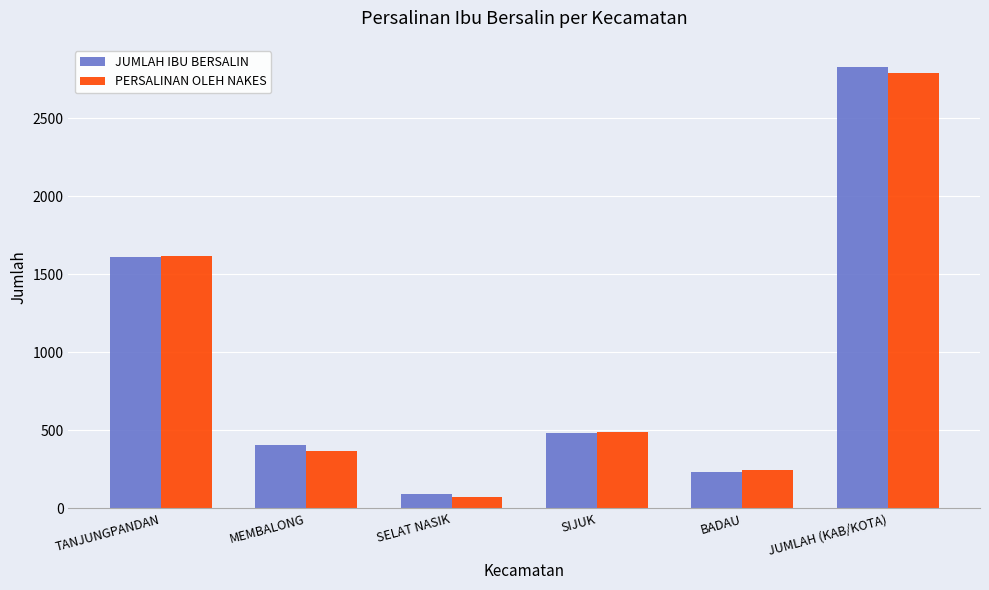

What is the difference between the maximum and minimum values in the PERSALINAN OLEH NAKES series?

2719